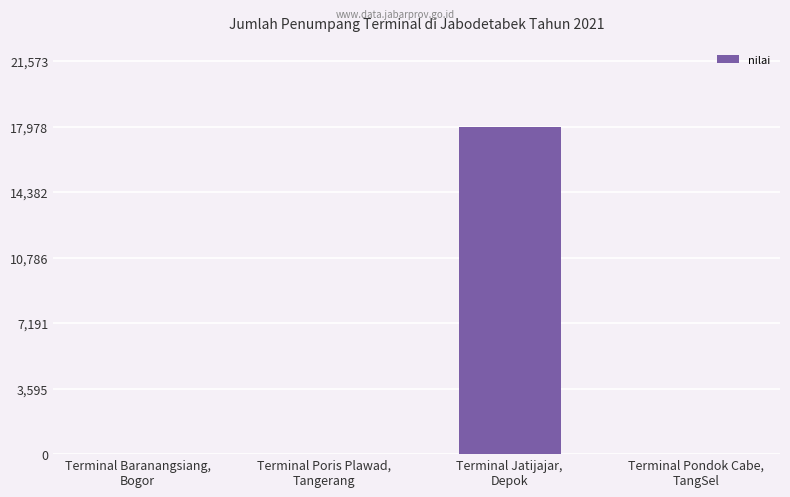

How many series are shown in this chart?

1